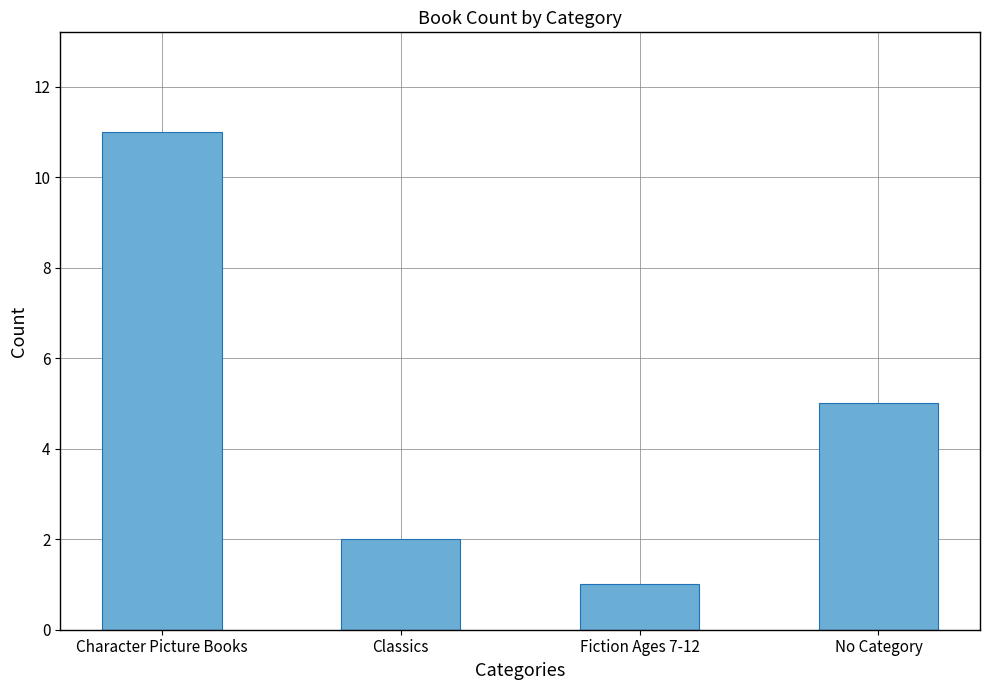

Does the chart contain any negative values?

No